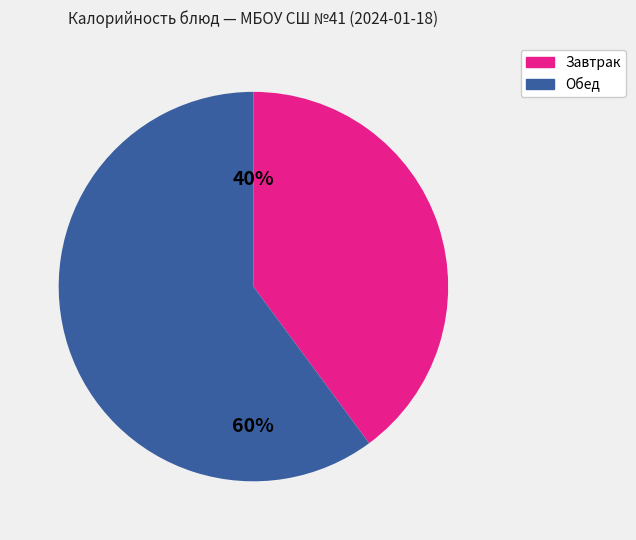

Does any single category account for the majority?

Yes